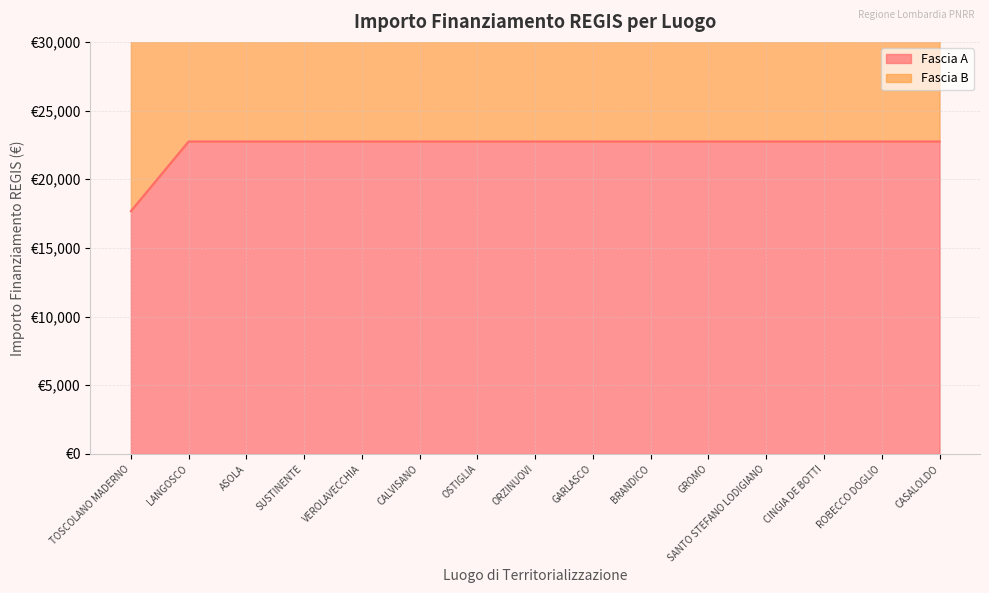

The value at BRANDICO is 22750.0. True or false?

True